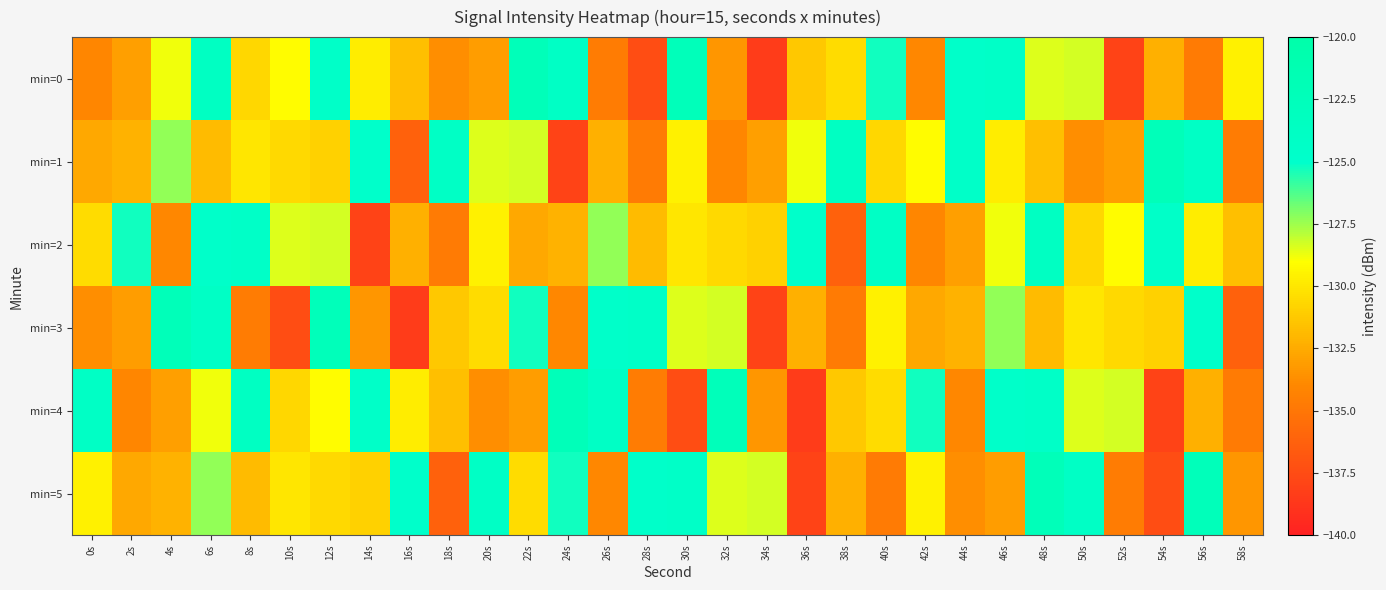

Reading left to right, extract all data points from this chart.

min=0: 0s=-134.1	2s=-133.0	4s=-128.8	6s=-123.7	8s=-130.7	10s=-129.1	12s=-124.6	14s=-129.7	16s=-131.7	18s=-133.7	20s=-133.1	22s=-122.3	24s=-124.1	26s=-134.6	28s=-137.4	30s=-122.5	32s=-133.4	34s=-138.4	36s=-131.3	38s=-130.4	40s=-125.3	42s=-134.0	44s=-124.6	46s=-124.3	48s=-128.5	50s=-128.3	52s=-138.0	54s=-132.3	56s=-134.8	58s=-129.6
min=1: 0s=-132.6	2s=-132.2	4s=-127.3	6s=-131.8	8s=-130.0	10s=-130.6	12s=-130.9	14s=-124.8	16s=-136.2	18s=-124.0	20s=-128.5	22s=-128.3	24s=-138.0	26s=-132.3	28s=-134.8	30s=-129.6	32s=-134.1	34s=-133.0	36s=-128.8	38s=-123.7	40s=-130.7	42s=-129.1	44s=-124.6	46s=-129.7	48s=-131.7	50s=-133.7	52s=-133.1	54s=-122.3	56s=-124.1	58s=-134.6
min=2: 0s=-130.4	2s=-125.3	4s=-134.0	6s=-124.6	8s=-124.3	10s=-128.5	12s=-128.3	14s=-138.0	16s=-132.3	18s=-134.8	20s=-129.6	22s=-132.6	24s=-132.2	26s=-127.3	28s=-131.8	30s=-130.0	32s=-130.6	34s=-130.9	36s=-124.8	38s=-136.2	40s=-124.0	42s=-134.1	44s=-133.0	46s=-128.8	48s=-123.7	50s=-130.7	52s=-129.1	54s=-124.6	56s=-129.7	58s=-131.7
min=3: 0s=-133.7	2s=-133.1	4s=-122.3	6s=-124.1	8s=-134.6	10s=-137.4	12s=-122.5	14s=-133.4	16s=-138.4	18s=-131.3	20s=-130.4	22s=-125.3	24s=-134.0	26s=-124.6	28s=-124.3	30s=-128.5	32s=-128.3	34s=-138.0	36s=-132.3	38s=-134.8	40s=-129.6	42s=-132.6	44s=-132.2	46s=-127.3	48s=-131.8	50s=-130.0	52s=-130.6	54s=-130.9	56s=-124.8	58s=-136.2
min=4: 0s=-124.0	2s=-134.1	4s=-133.0	6s=-128.8	8s=-123.7	10s=-130.7	12s=-129.1	14s=-124.6	16s=-129.7	18s=-131.7	20s=-133.7	22s=-133.1	24s=-122.3	26s=-124.1	28s=-134.6	30s=-137.4	32s=-122.5	34s=-133.4	36s=-138.4	38s=-131.3	40s=-130.4	42s=-125.3	44s=-134.0	46s=-124.6	48s=-124.3	50s=-128.5	52s=-128.3	54s=-138.0	56s=-132.3	58s=-134.8
min=5: 0s=-129.6	2s=-132.6	4s=-132.2	6s=-127.3	8s=-131.8	10s=-130.0	12s=-130.6	14s=-130.9	16s=-124.8	18s=-136.2	20s=-124.0	22s=-130.4	24s=-125.3	26s=-134.0	28s=-124.6	30s=-124.3	32s=-128.5	34s=-128.3	36s=-138.0	38s=-132.3	40s=-134.8	42s=-129.6	44s=-133.7	46s=-133.1	48s=-122.3	50s=-124.1	52s=-134.6	54s=-137.4	56s=-122.5	58s=-133.4